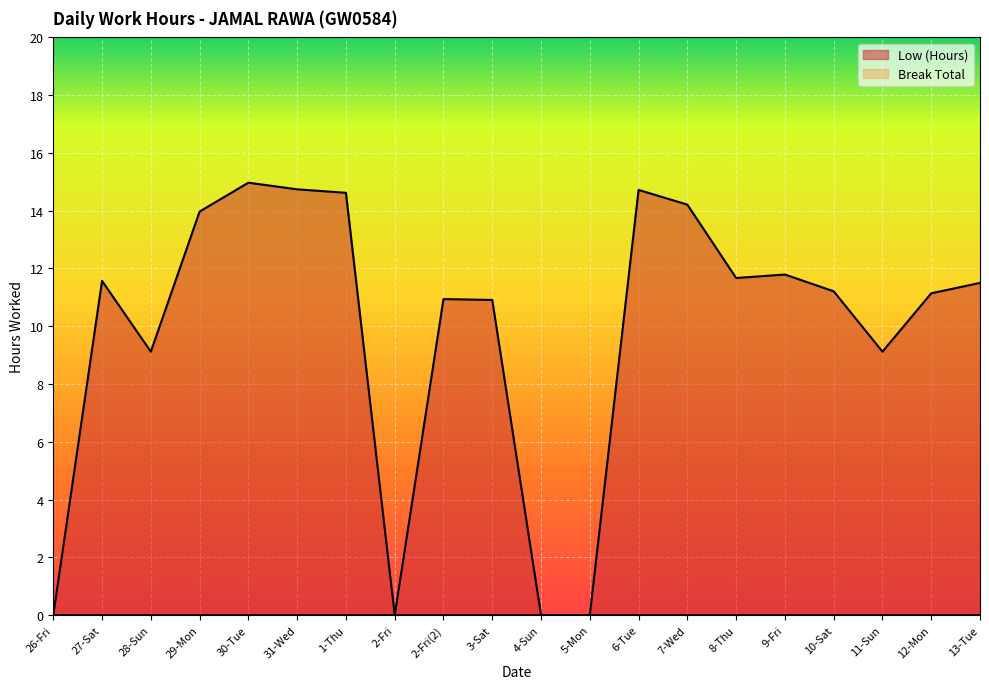

How many points are lower than both their immediate neighbors (excluding endpoints)?

4